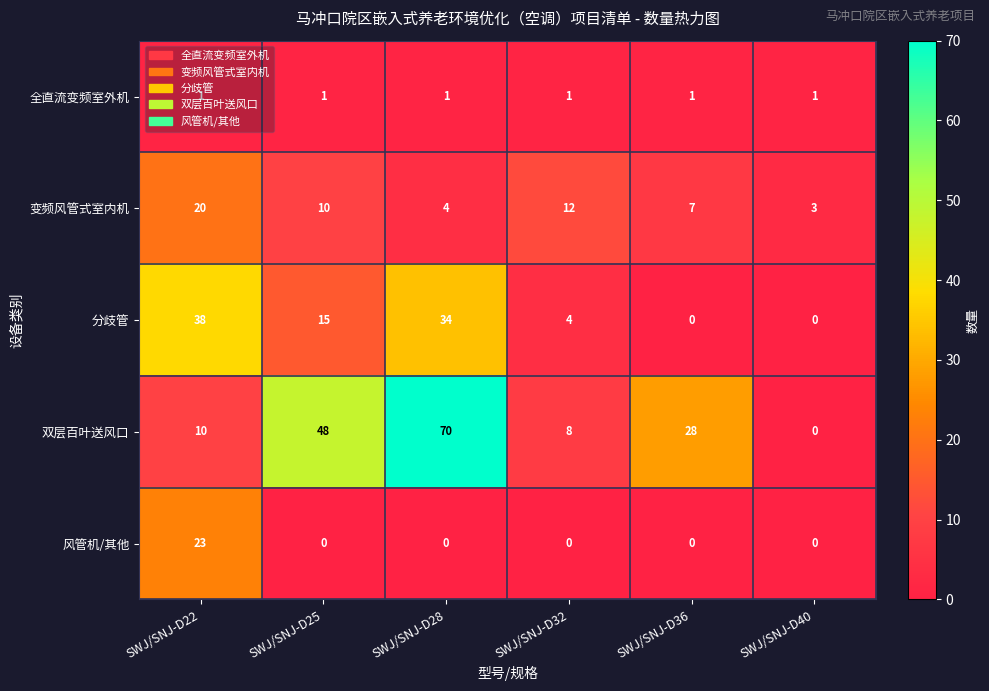

What is the average value of the 分歧管 series?

15